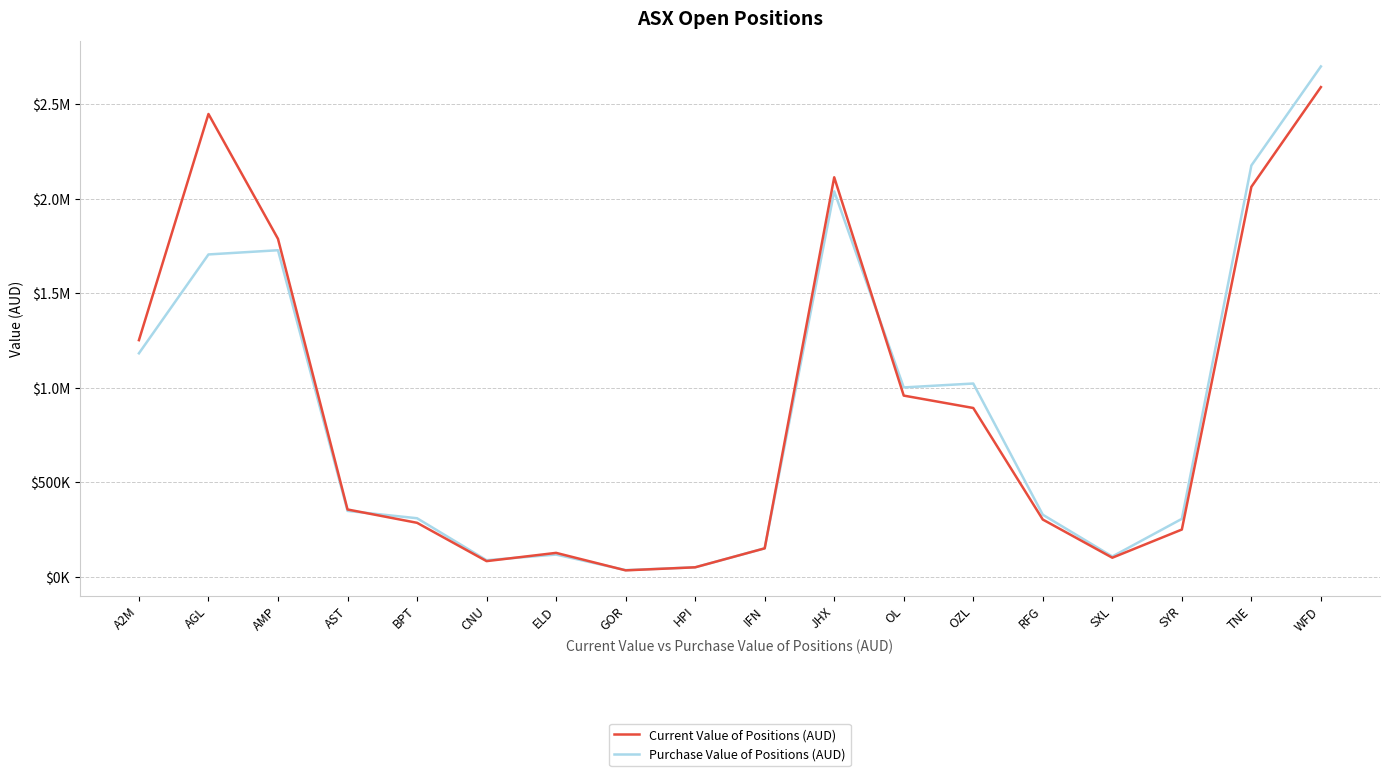

Is this an area chart (filled region under the line)?

No